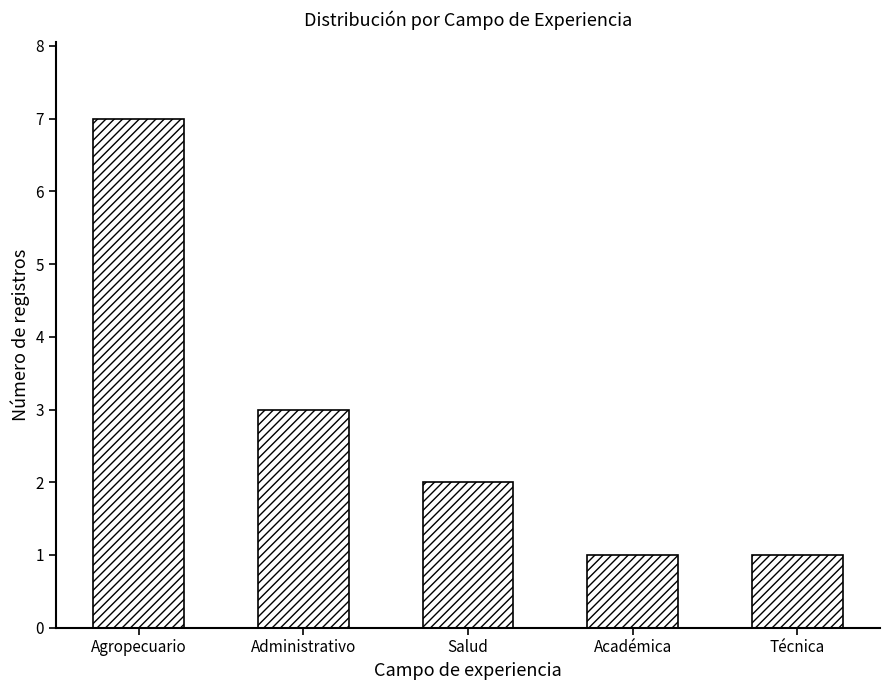

Are the bars grouped side by side (vs. stacked)?

No